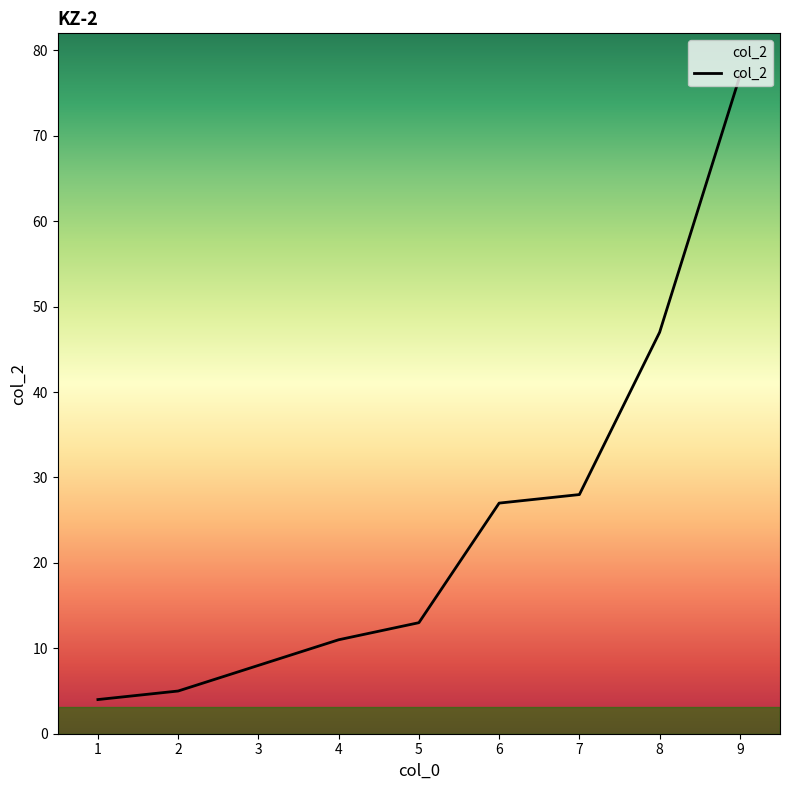

Reading left to right, transcribe all the data shown in this chart.

1=4	2=5	3=8	4=11	5=13	6=27	7=28	8=47	9=77